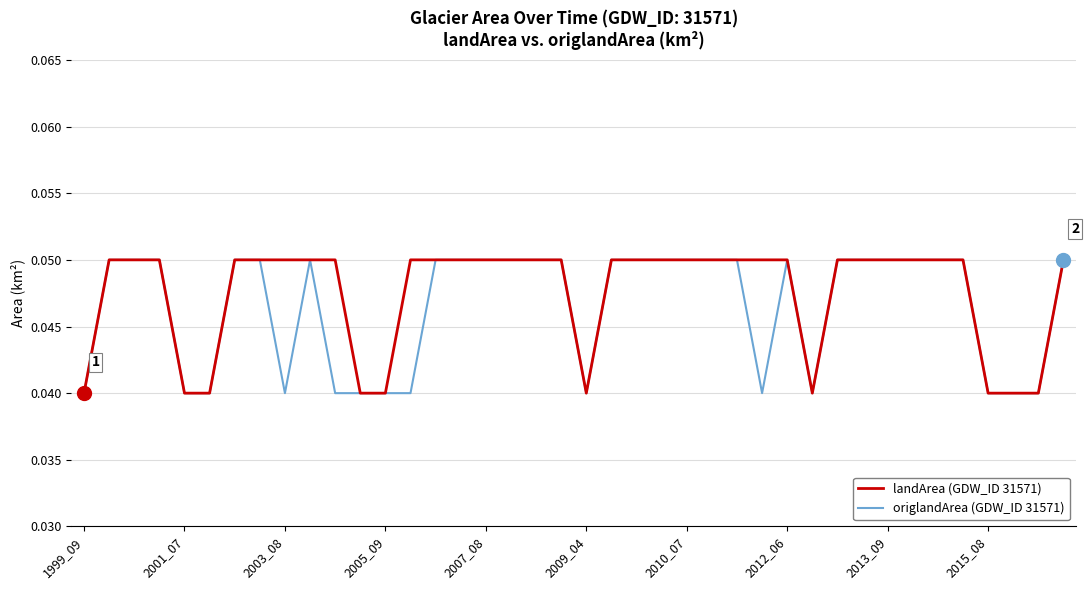

What are all the series names shown in the legend?

landArea (GDW_ID 31571), origlandArea (GDW_ID 31571)